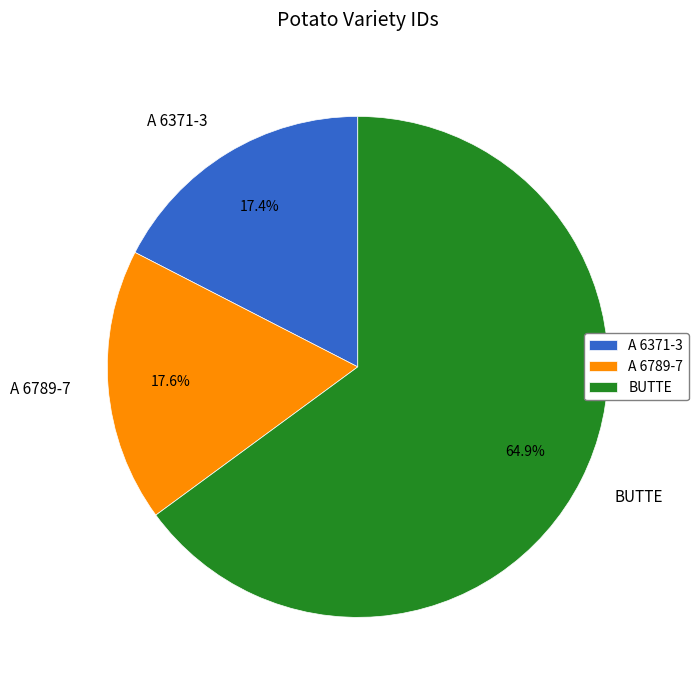

What percentage is the BUTTE slice, to the nearest percent?

65%